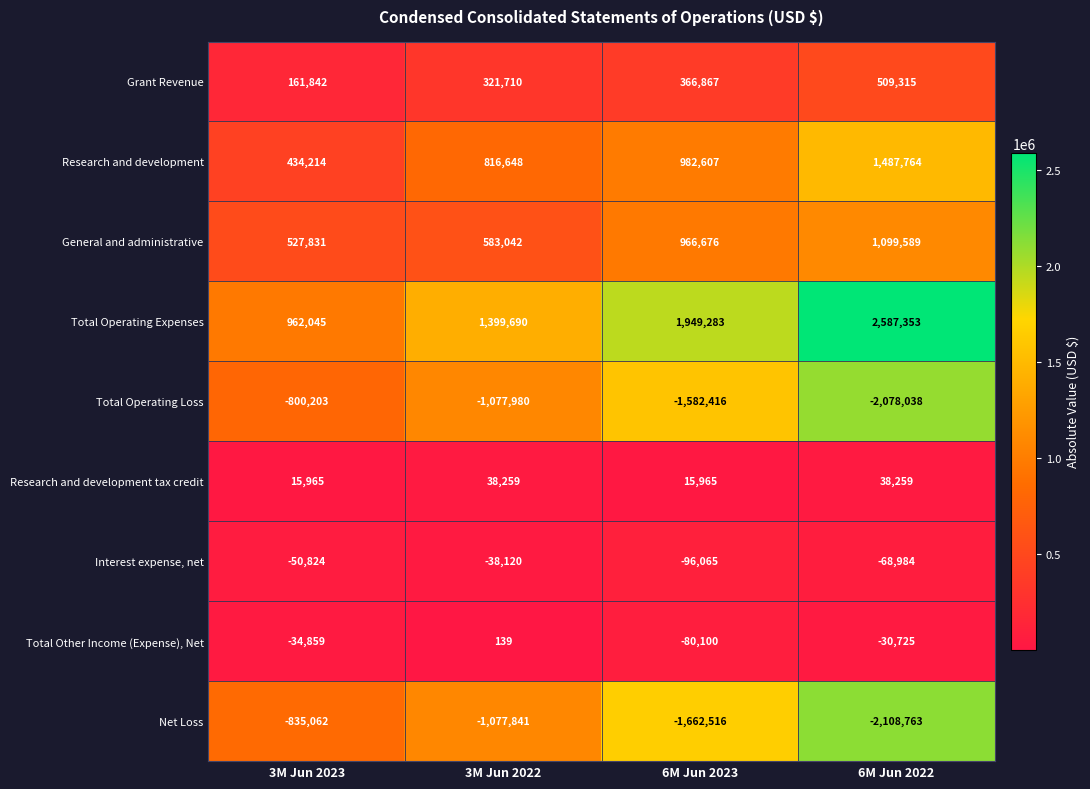

Count the Total Operating Expenses values in the range 1399690 to 2587353.

3